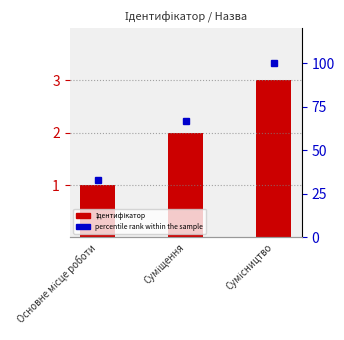

True or false: percentile rank within the sample has a value of 100 at Сумісництво.

True